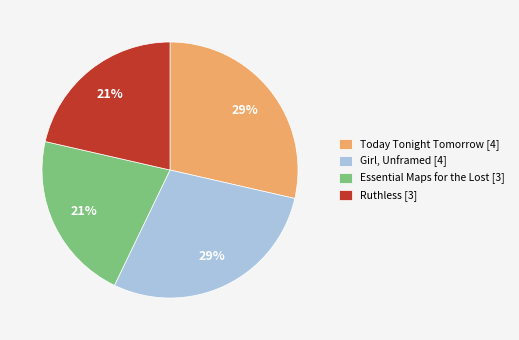

How many segments does this pie chart have?

4